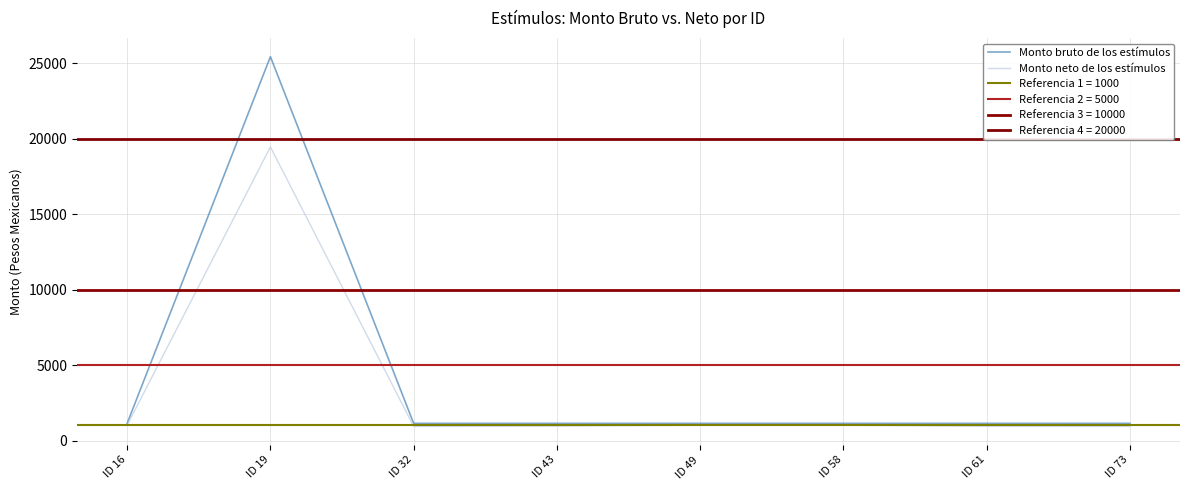

What is the value of the Monto neto de los estímulos point at the 3rd from the left?

932.7